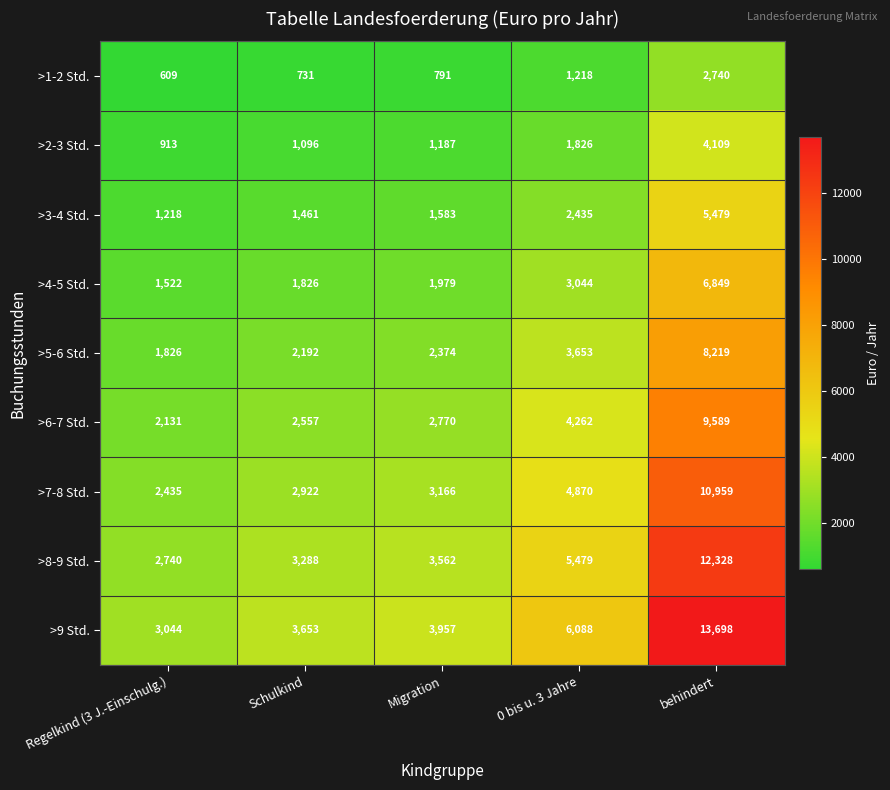

True or false: >8-9 Std. has a value of 12328 at behindert.

True